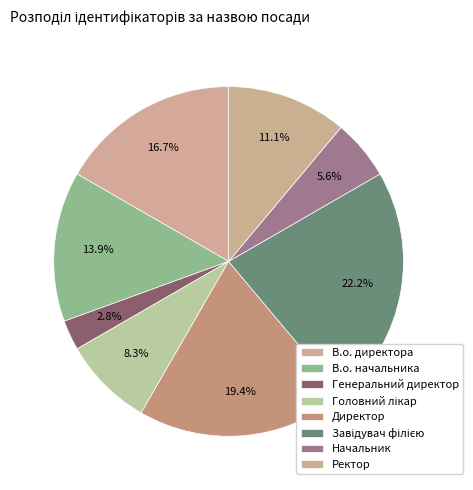

Is there a majority slice in this chart?

No